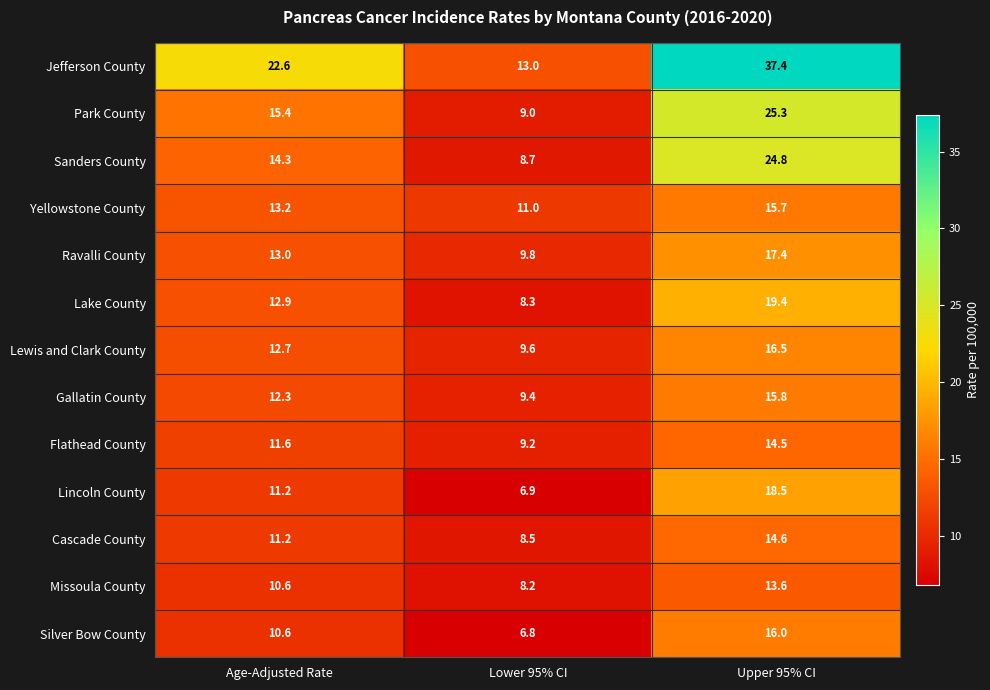

What is the total value across all series at Upper 95% CI?

249.5